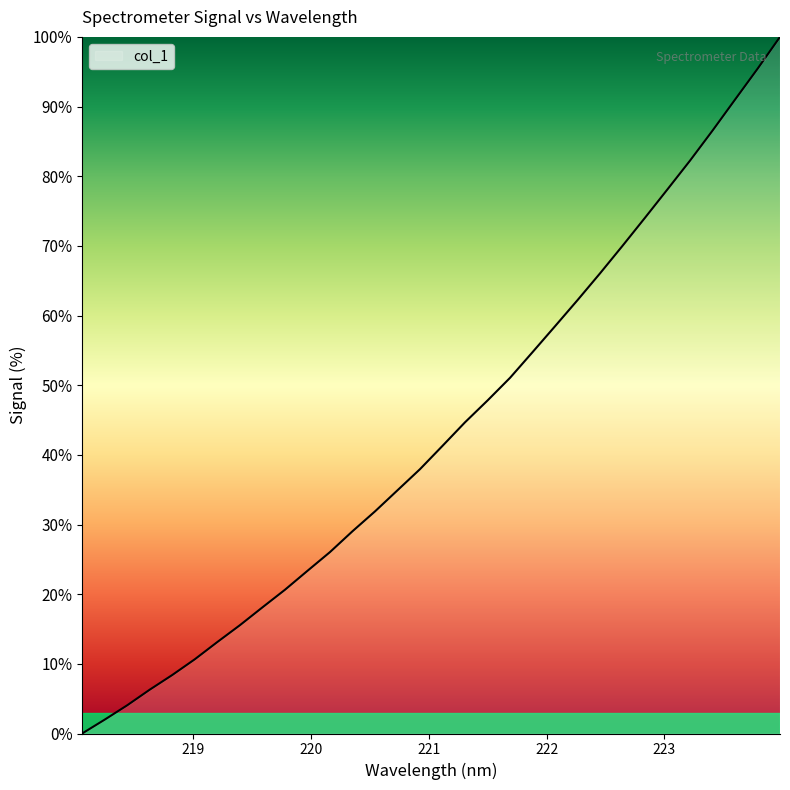

What is the greatest value displayed?

100.0